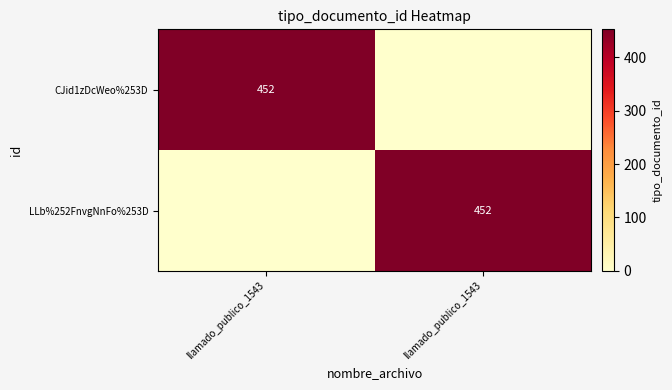

What is the difference between the maximum and minimum values in the LLb%252FnvgNnFo%253D series?

452